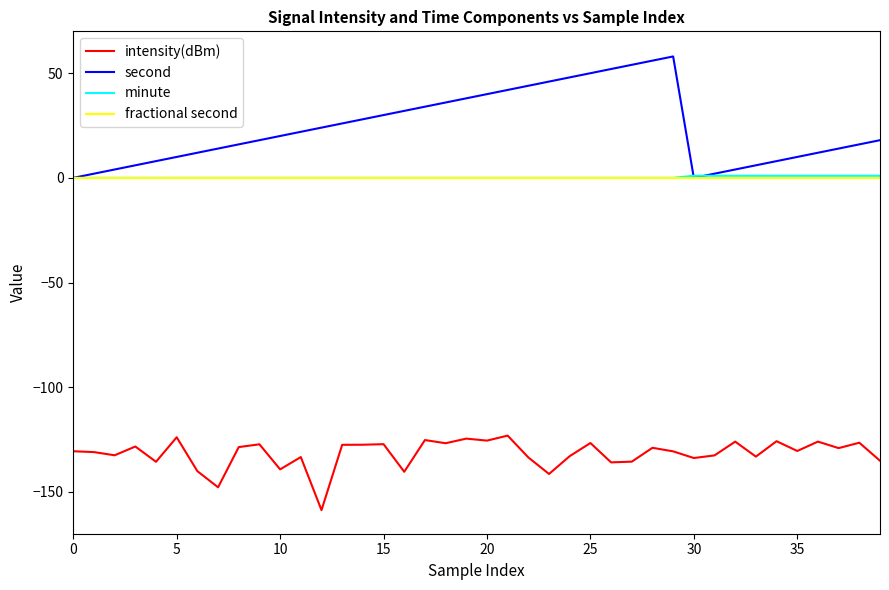

Count the number of categories in the chart.

40